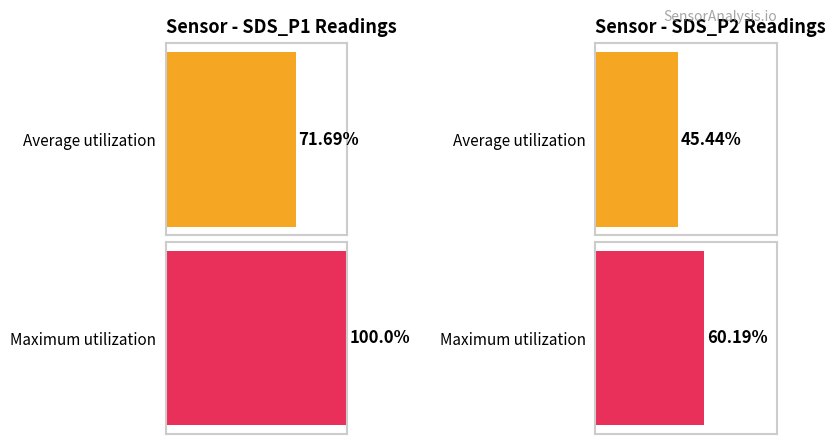

List the labels in order of Average utilization value, smallest first.

SDS_P2, SDS_P1